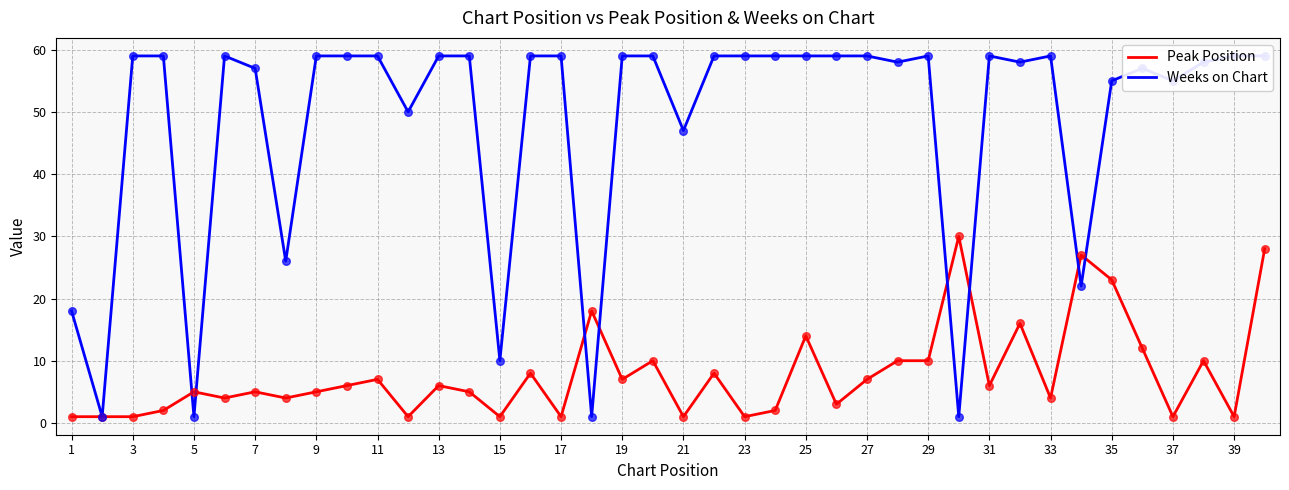

Which series has the largest total across all categories?

Weeks on Chart